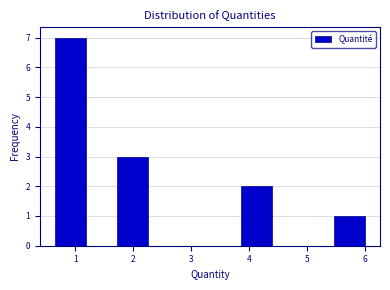

What is the height of the bar covering 1.7 to 2.3 on the x-axis? Neither the bar edges nor the heights are printed on the chart, so give them approximately, as read against the axes.

3